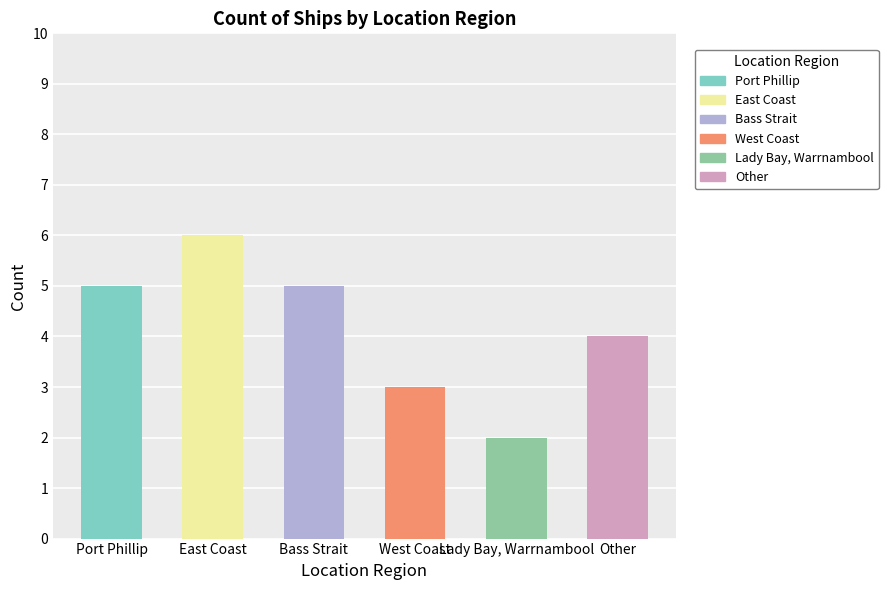

What is the approximate value at Port Phillip?

5